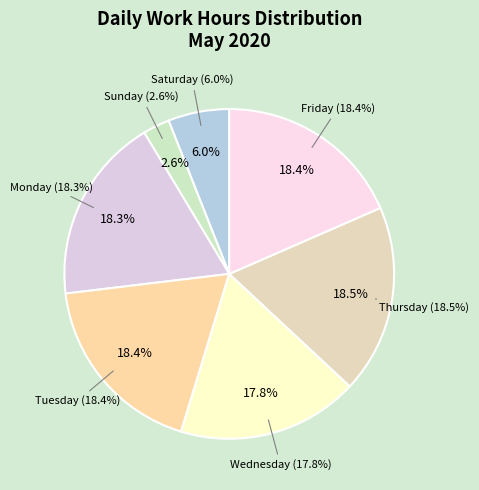

Which category has the smallest portion of the pie?

Sun(3)